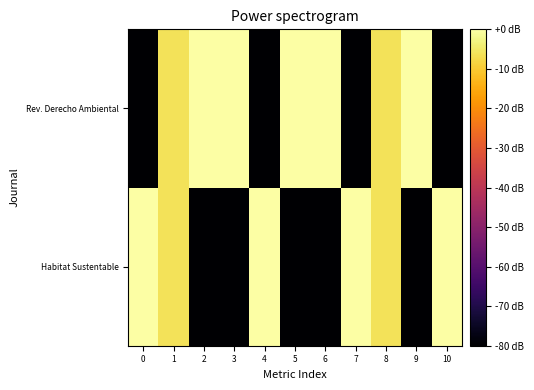

List the series in order of their overall mean, lowest first.

Habitat Sustentable, Rev. Derecho Ambiental